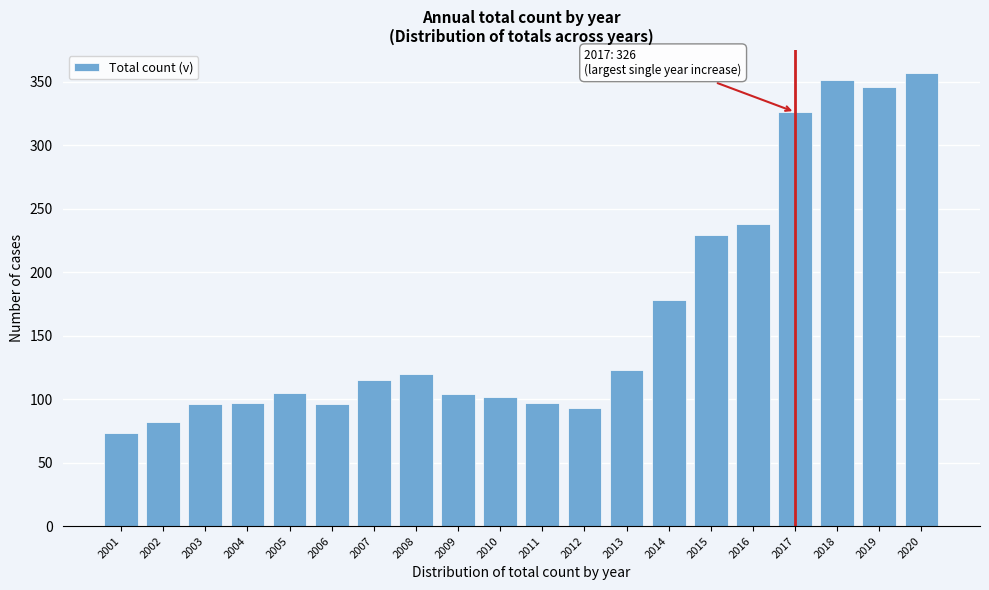

Between 2010 and 2019, which is larger?

2019